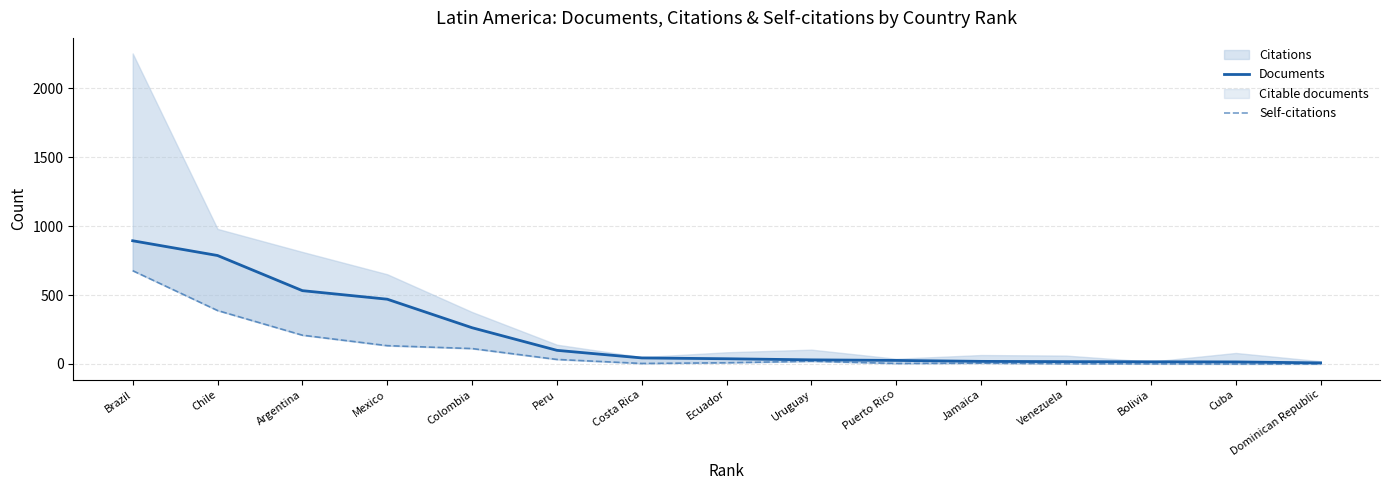

At which category does Self-citations reach its first local valley?

Costa Rica